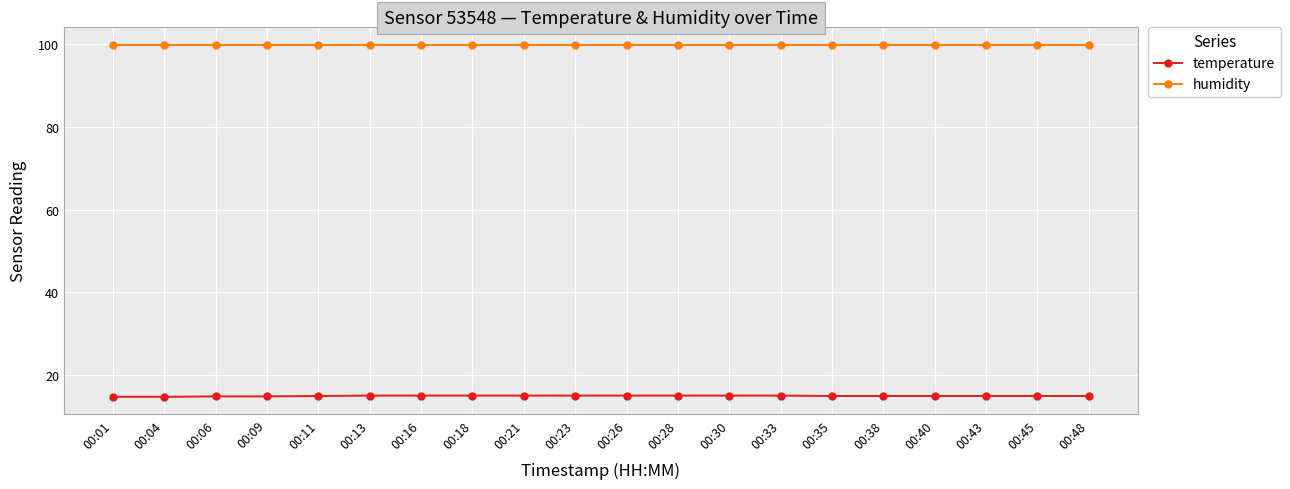

Rank the series by their average value, from lowest to highest.

temperature, humidity